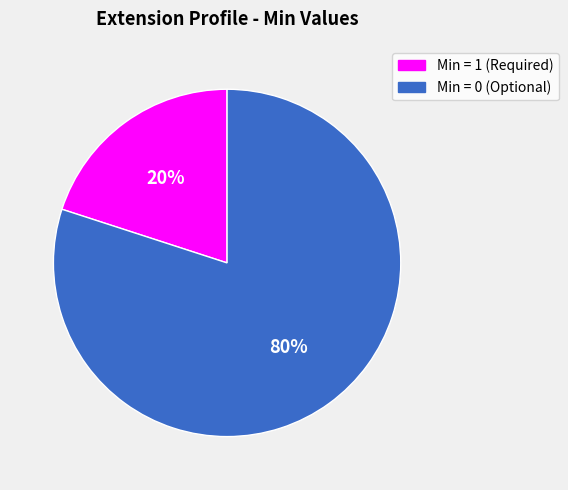

To the nearest percent, what is the difference between the largest and smallest slice percentages?

60%